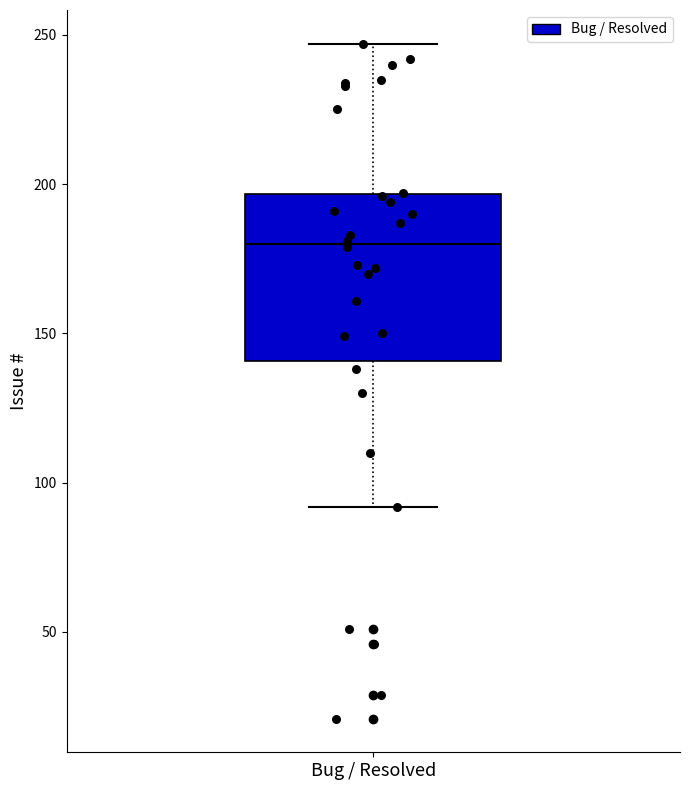

Read this box plot against the y-axis: the position of the median line, the range covered by the box, and the ends of both whiskers. The values are not printed on the chart, so give them approximately, as read against the axis.

median 180, box 140 to 195, whiskers 90 to 245